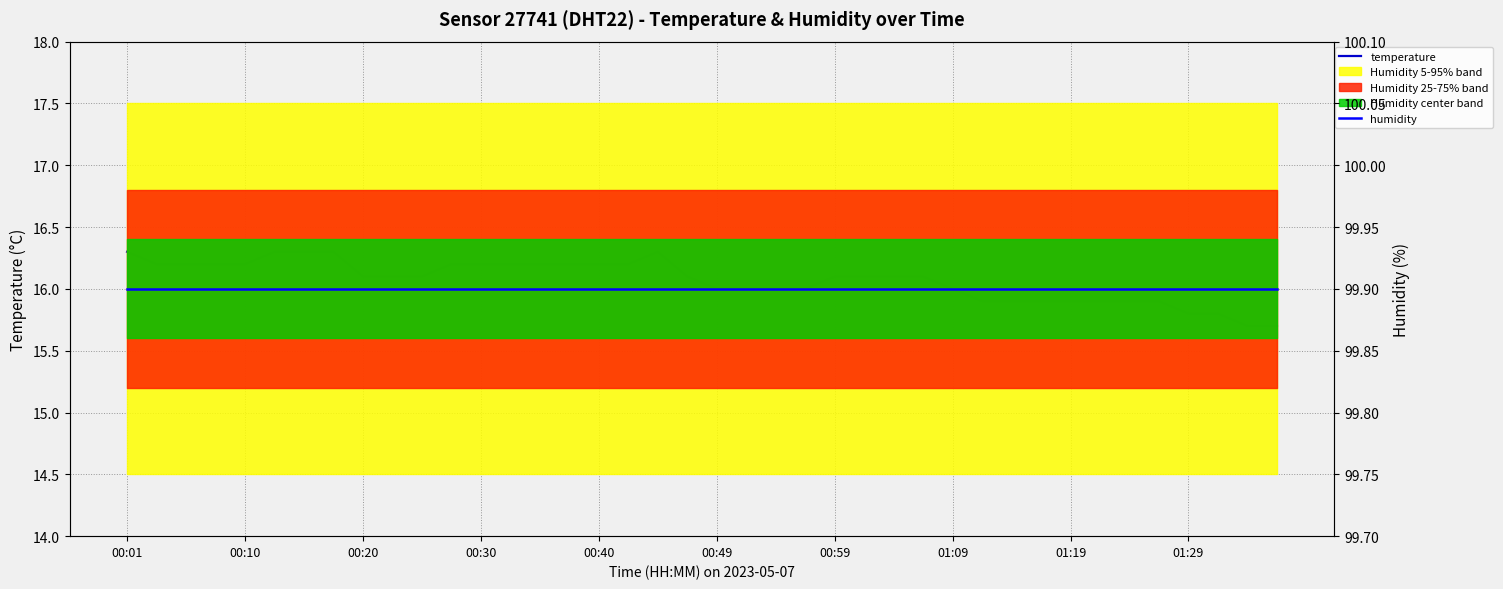

What is the sum of all temperature values?

642.8